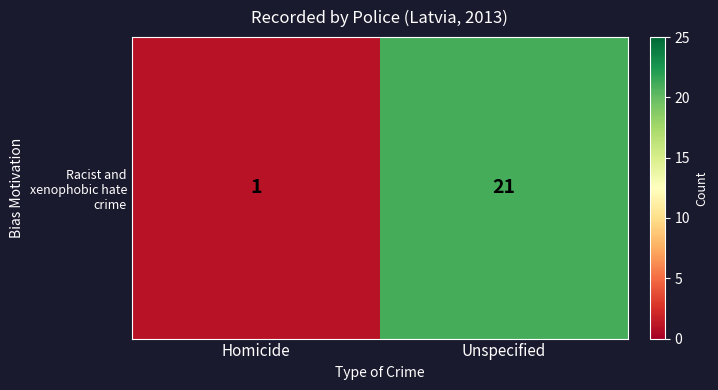

How many values are below 21?

1